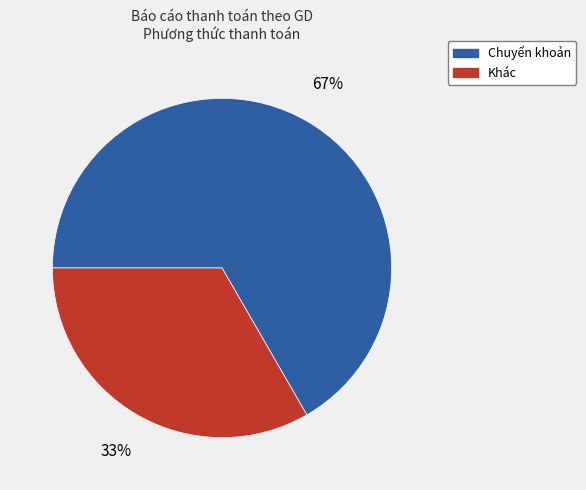

Do Khác and Chuyển khoản together represent more than half of the pie?

Yes